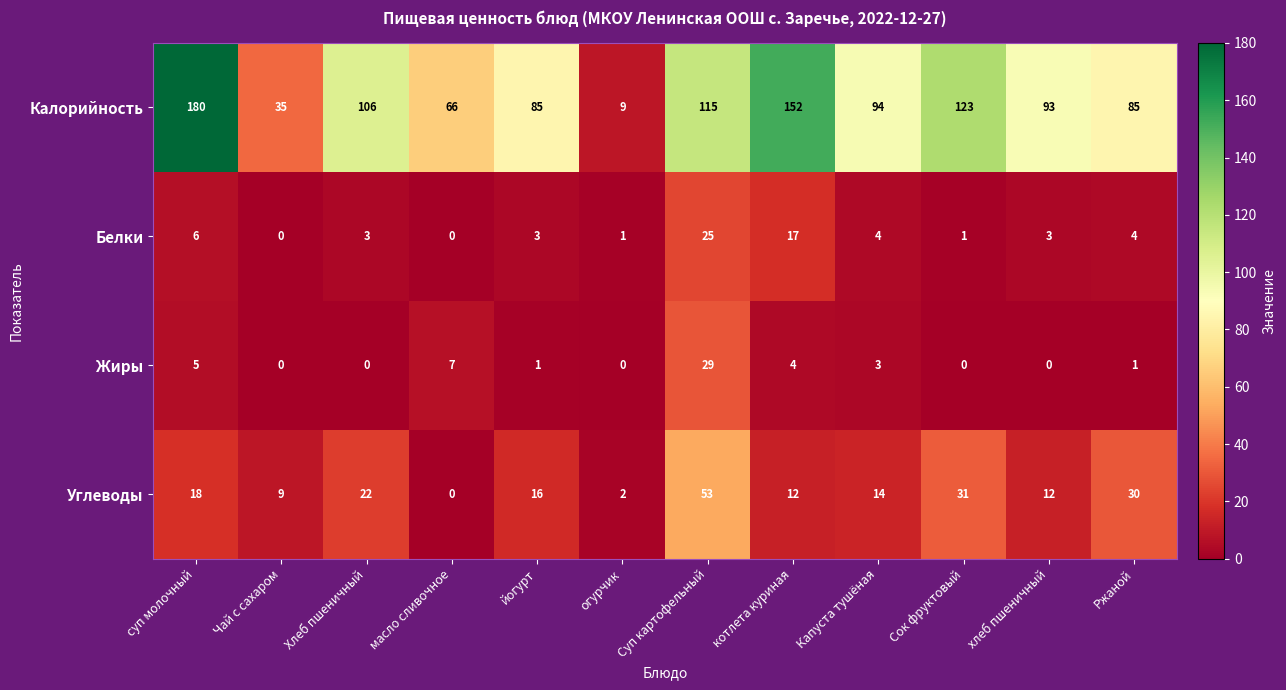

Is the value of Белки at огурчик greater than the value of Жиры at суп молочный?

No